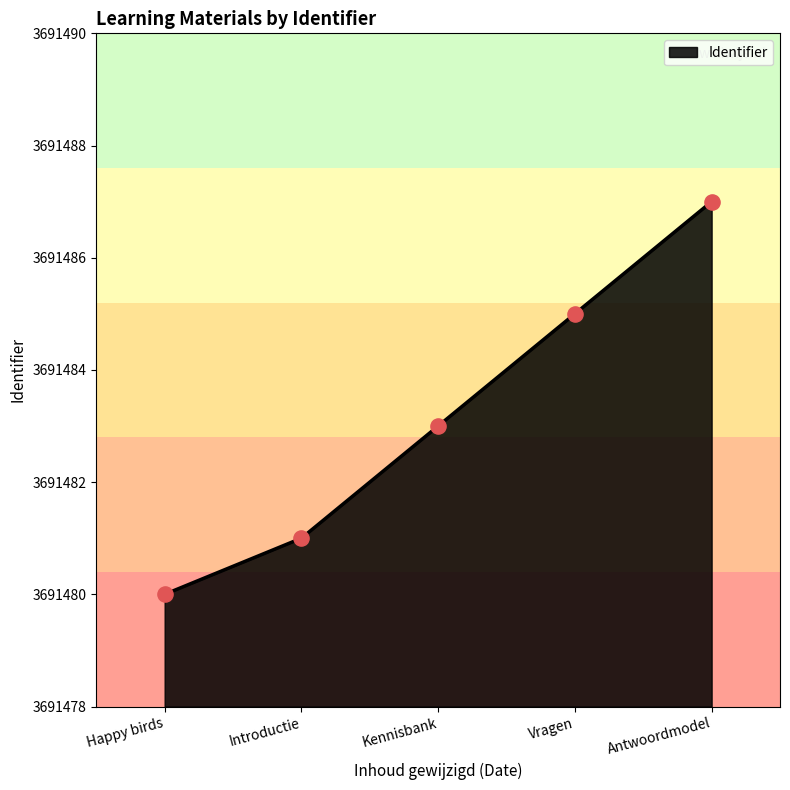

What is the ratio of the value at Introductie to the value at Vragen?

1.0